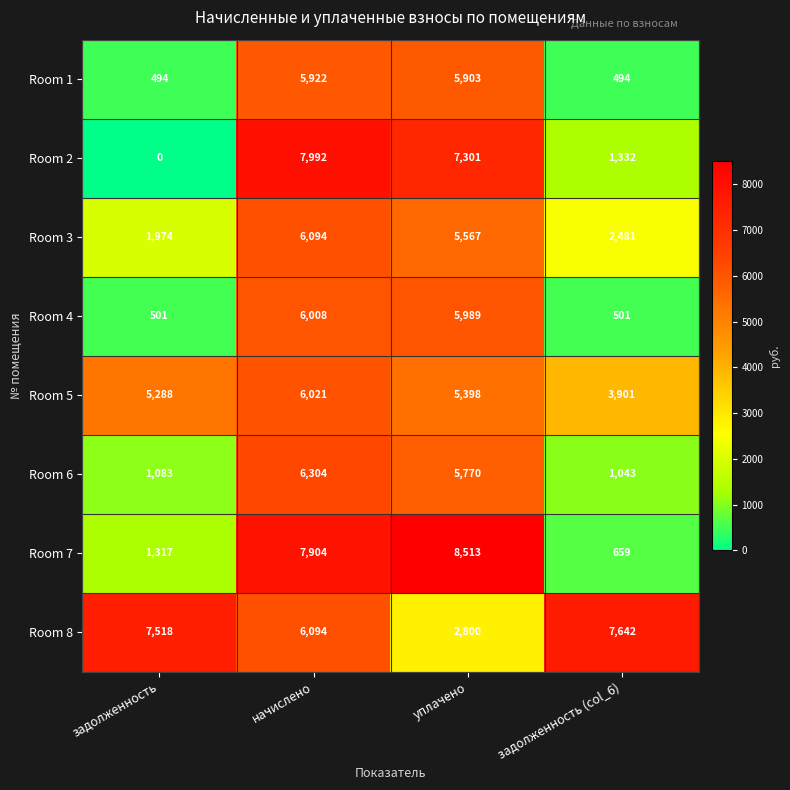

True or false: Room 4 has a value of 501 at задолженность.

True